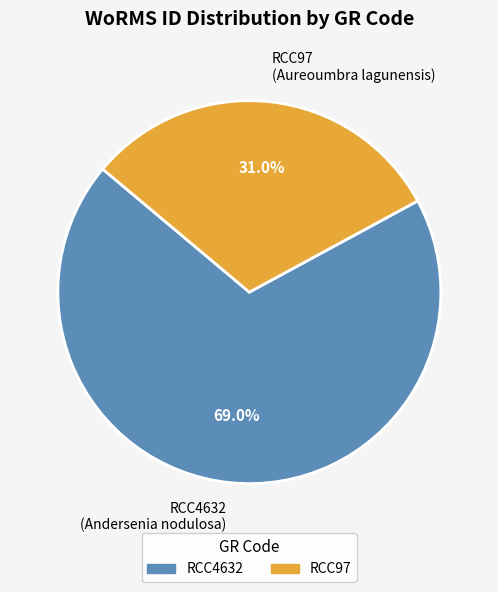

To the nearest percent, what is the difference between the largest and smallest slice percentages?

38%